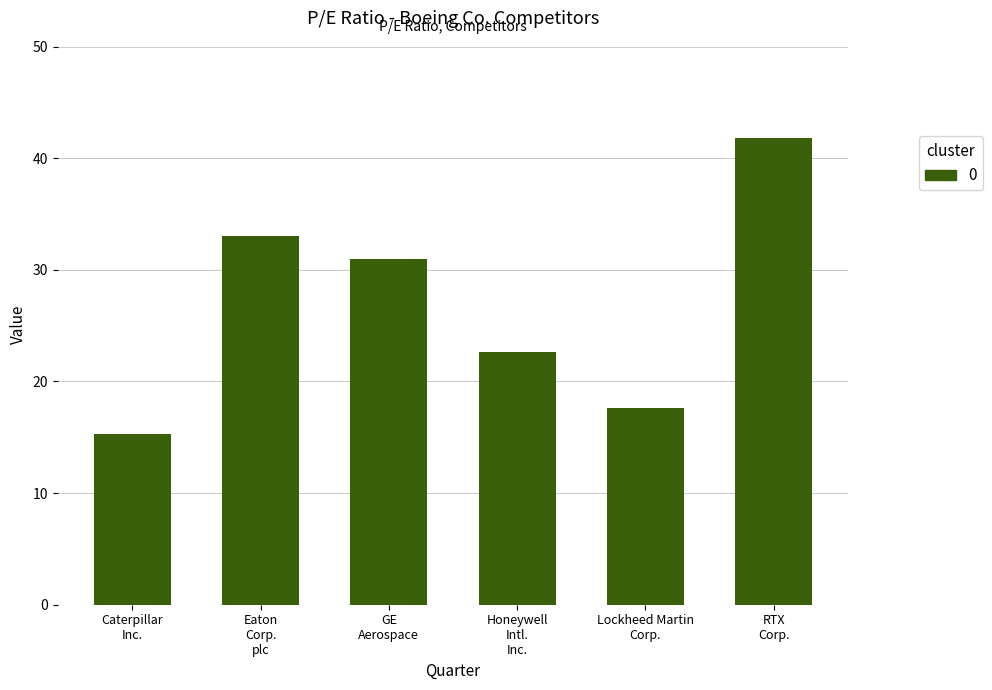

How many values exceed 30?

3